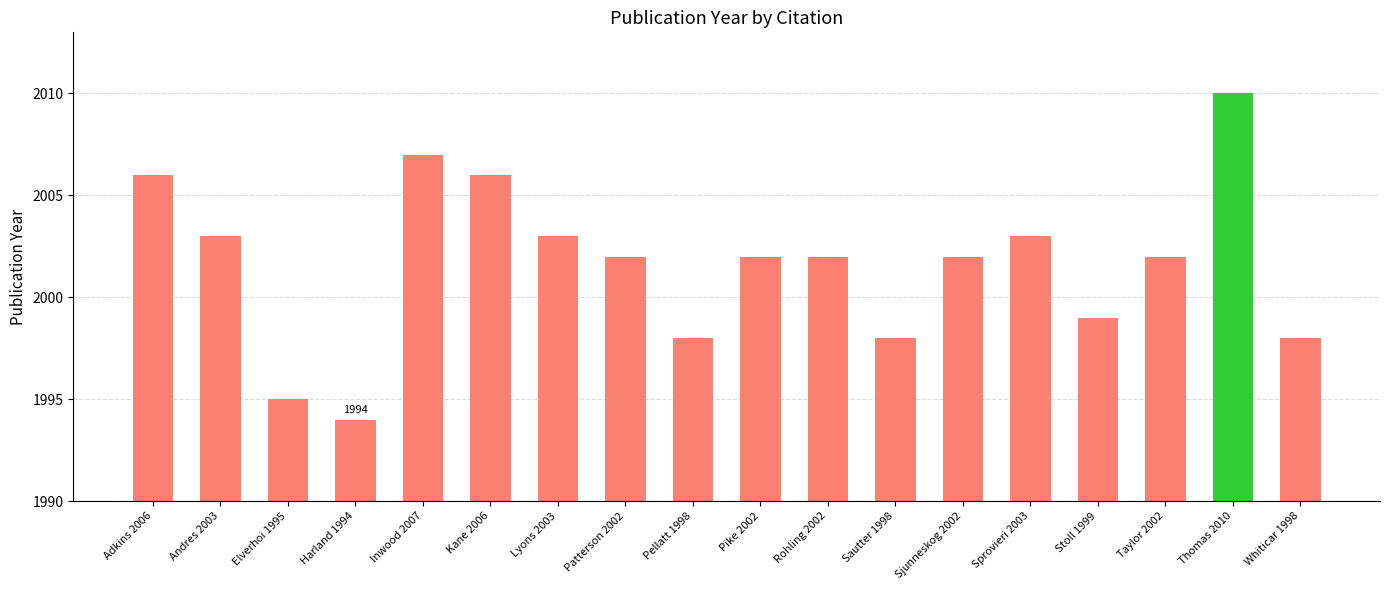

What is the value of the 8th bar from the left?

2002